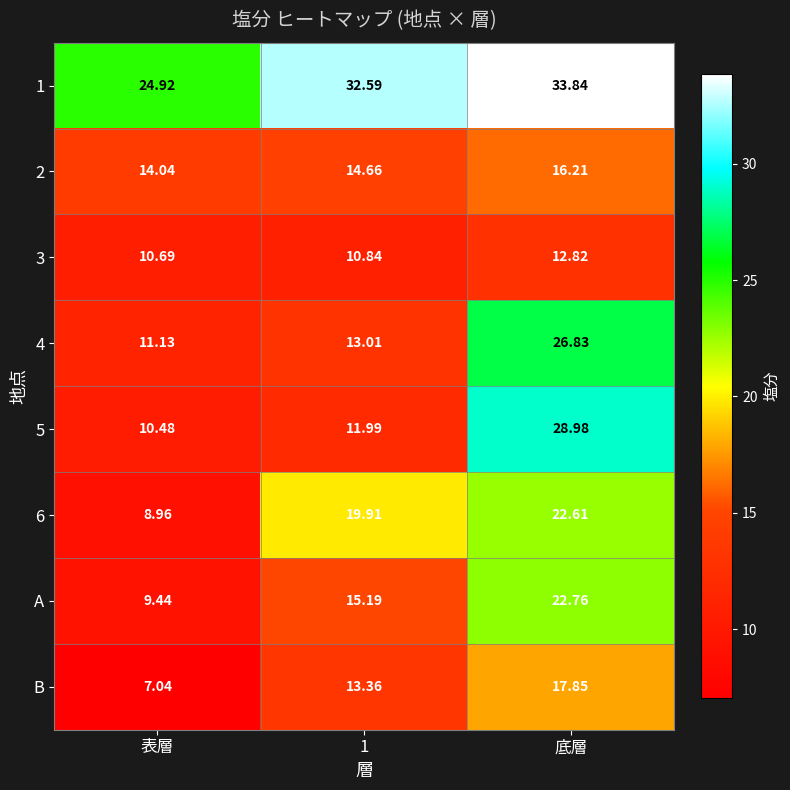

Which series has the largest range (max minus min)?

5